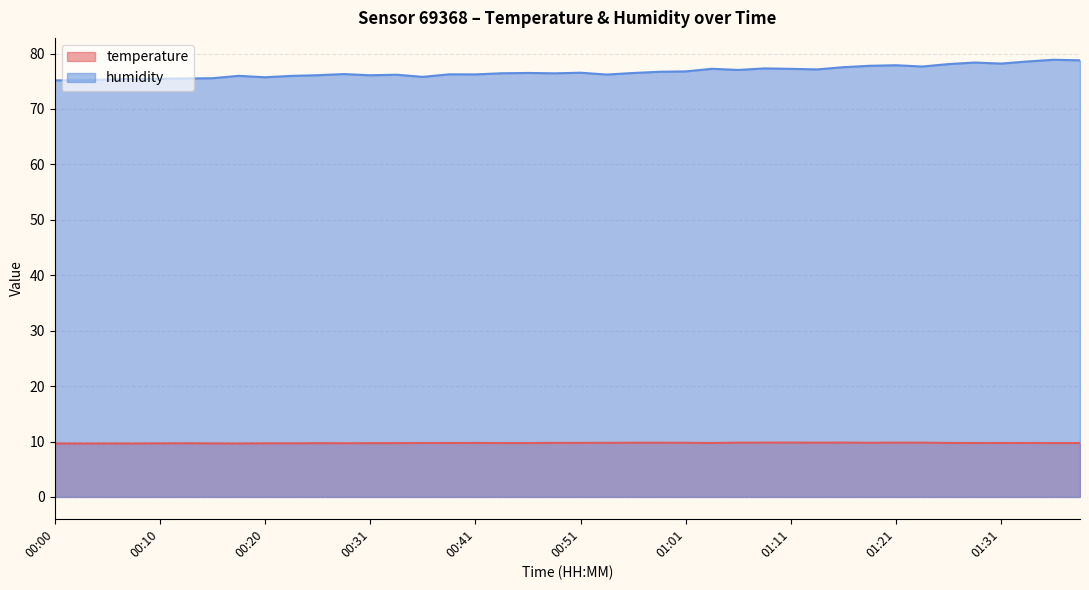

What is the value of the temperature point at the 1st from the left?

9.6